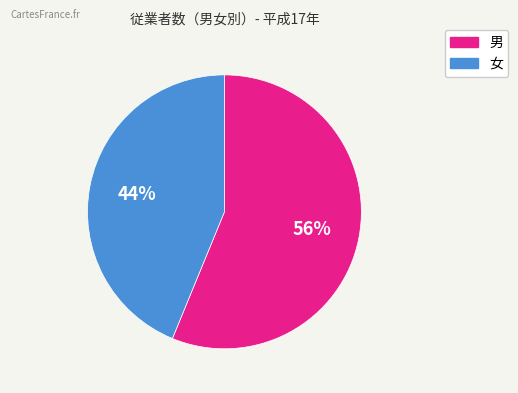

To the nearest percent, what is the difference between the 男 and 女 slice percentages?

12%